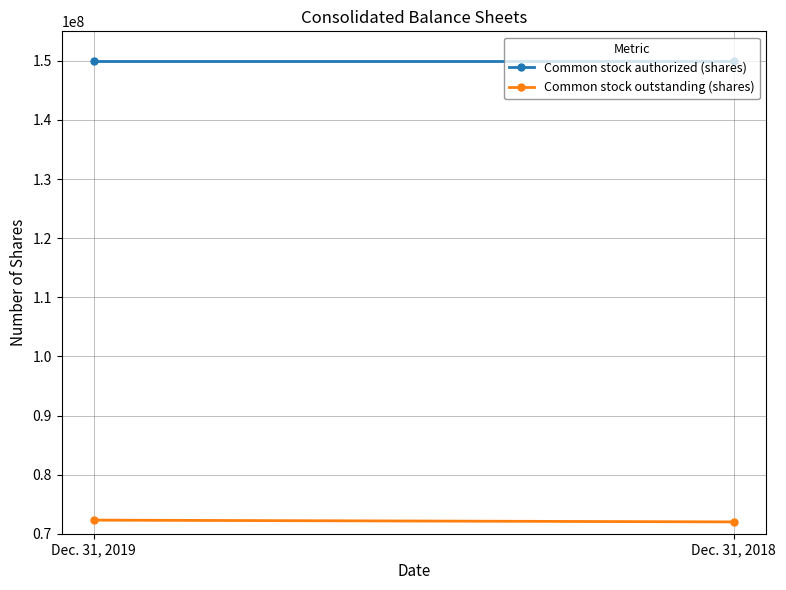

The Common stock outstanding (shares) series shows 93648668 at Dec. 31, 2018. True or false?

False